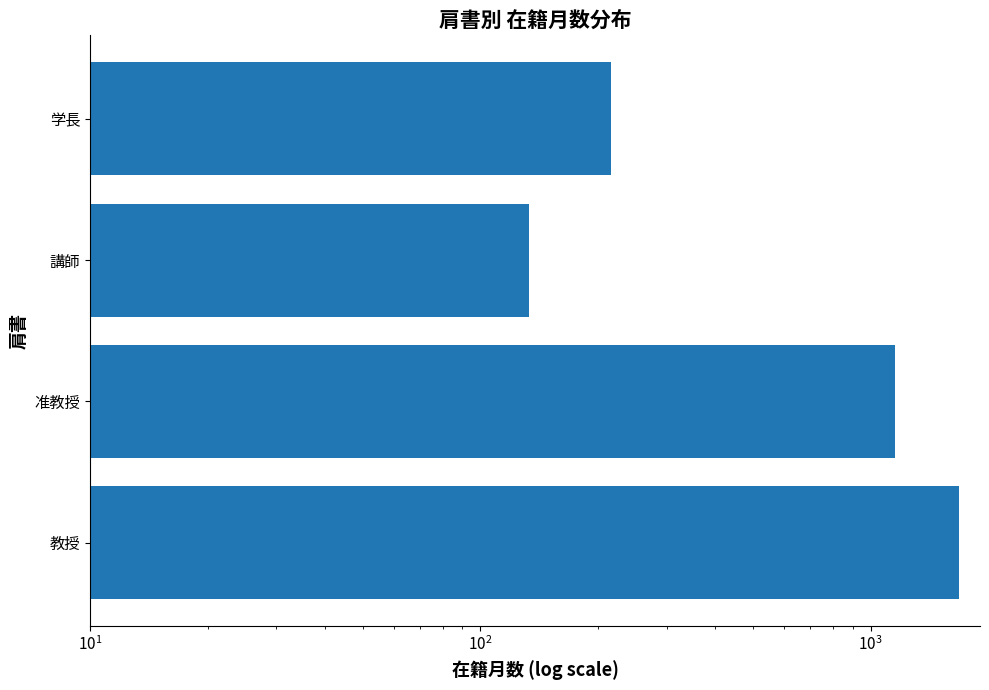

Read the value at 講師, to the nearest 100.

100